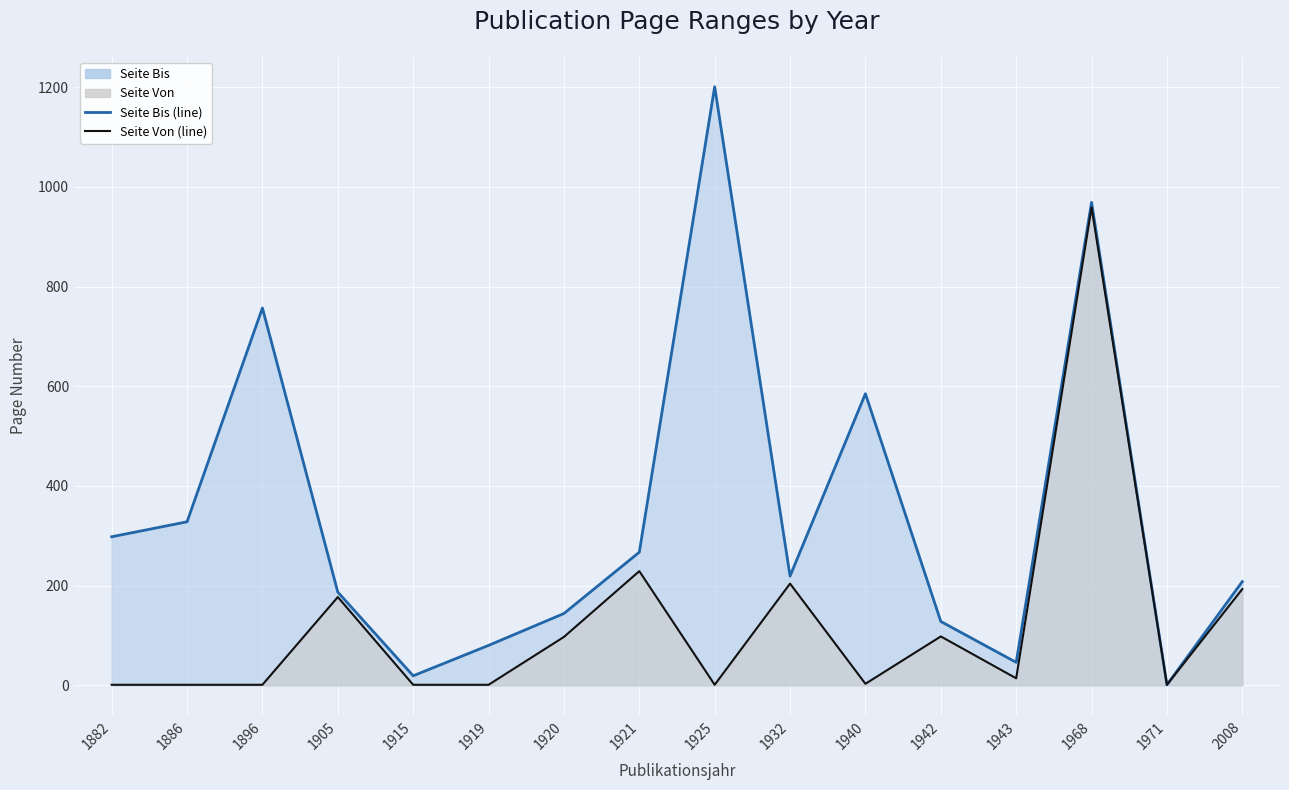

True or false: Seite Von and Seite Bis cross at least once.

False